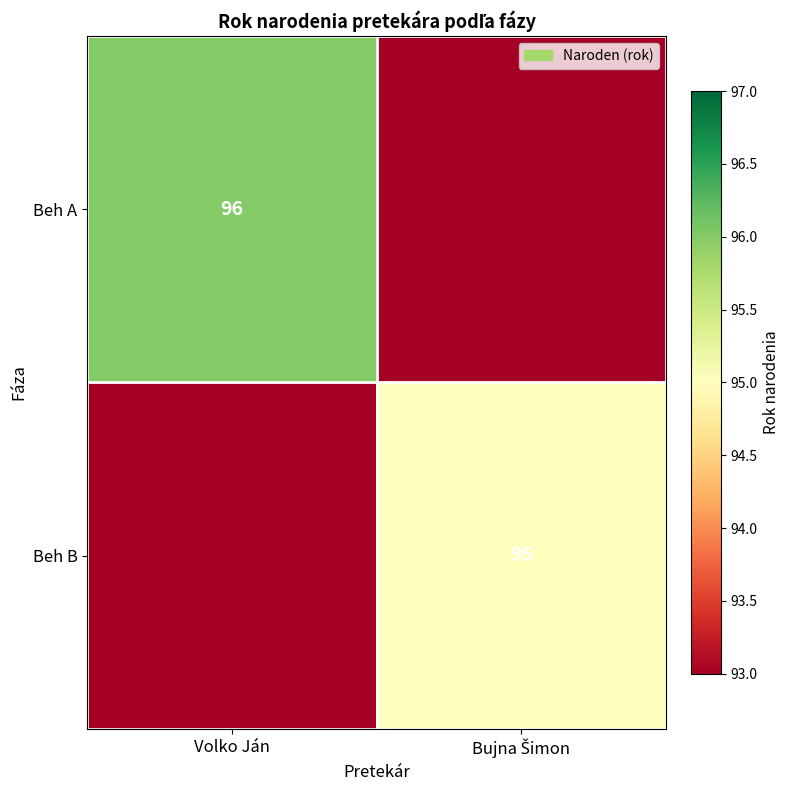

True or false: Beh A has a value of 36 at Volko Ján.

False